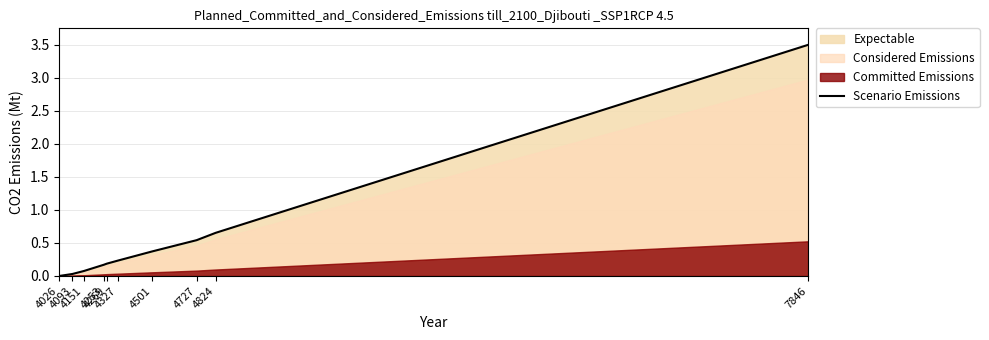

What is the sum of the values at 4253 and 4727?

0.7